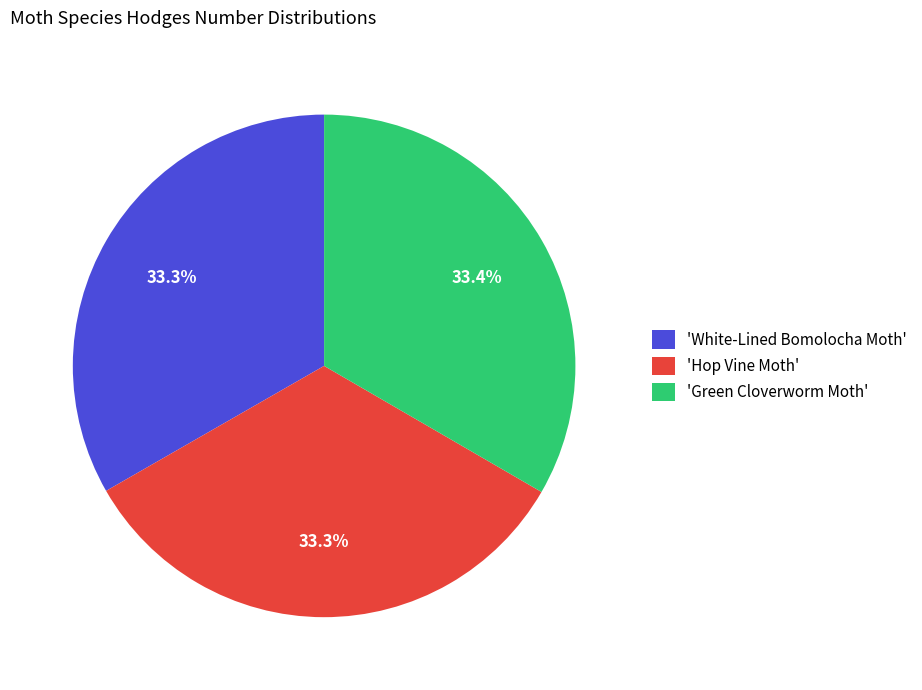

What is the total percentage of 'Hop Vine Moth' and 'Green Cloverworm Moth'?

66.7%